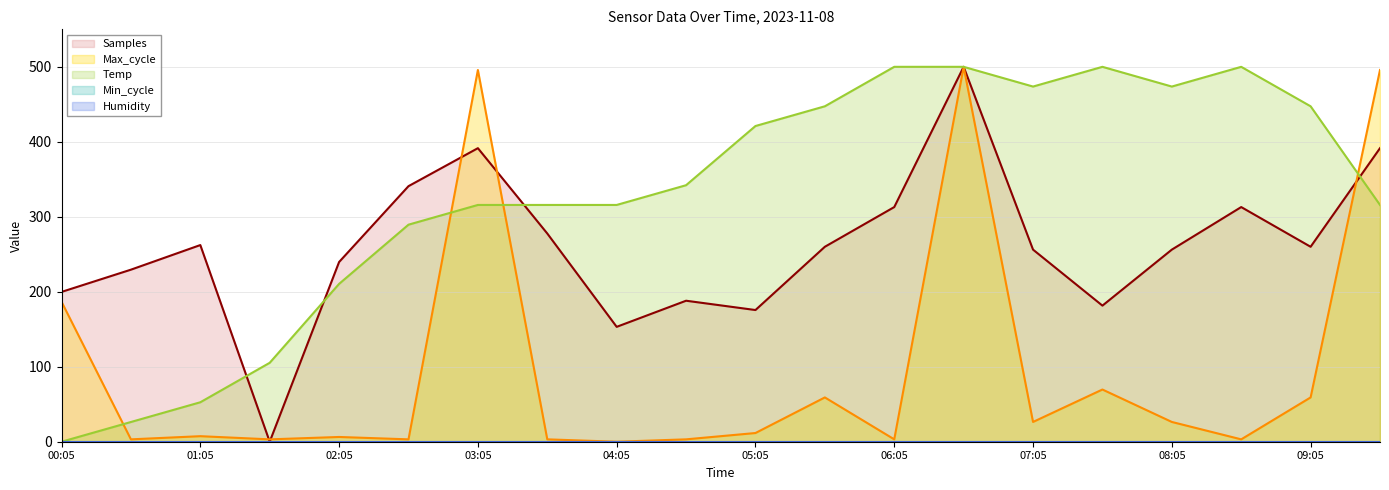

Reading right to left, what are all the values shown in this chart?

Samples: 09:35=391.5	09:05=260.0	08:35=313.0	08:05=256.2	07:35=181.5	07:05=256.2	06:35=500.0	06:05=313.0	05:35=260.0	05:05=175.6	04:35=188.0	04:05=153.2	03:35=277.7	03:05=391.5	02:35=340.8	02:05=239.7	01:35=0.0	01:05=262.3	00:35=229.5	00:05=199.8
Max_cycle: 09:35=495.8	09:05=59.1	08:35=3.2	08:05=26.4	07:35=69.6	07:05=26.4	06:35=500.0	06:05=3.2	05:35=59.1	05:05=11.6	04:35=3.2	04:05=0.0	03:35=3.2	03:05=495.8	02:35=3.2	02:05=6.3	01:35=3.2	01:05=7.4	00:35=3.2	00:05=186.7
Temp: 09:35=315.8	09:05=447.4	08:35=500.0	08:05=473.7	07:35=500.0	07:05=473.7	06:35=500.0	06:05=500.0	05:35=447.4	05:05=421.1	04:35=342.1	04:05=315.8	03:35=315.8	03:05=315.8	02:35=289.5	02:05=210.5	01:35=105.3	01:05=52.6	00:35=26.3	00:05=0.0